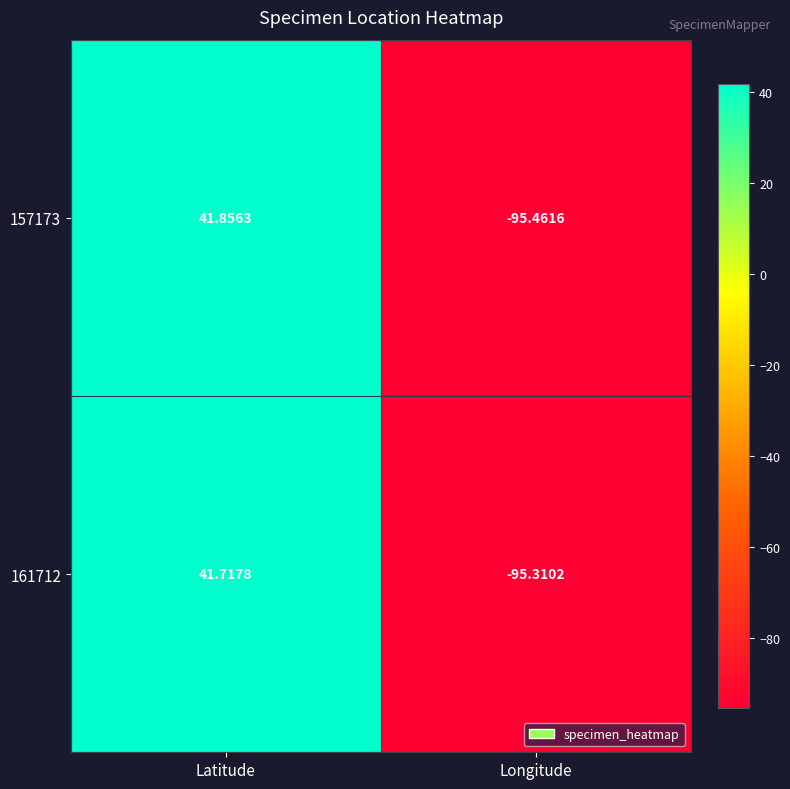

What is the difference between the highest and lowest values at Longitude?

0.2